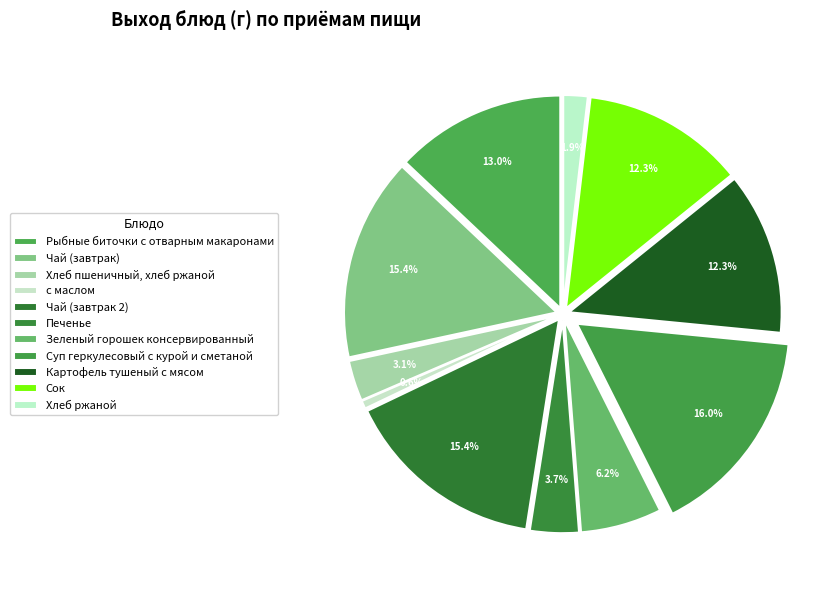

The Зеленый горошек консервированный slice represents 6% of the pie. True or false?

True